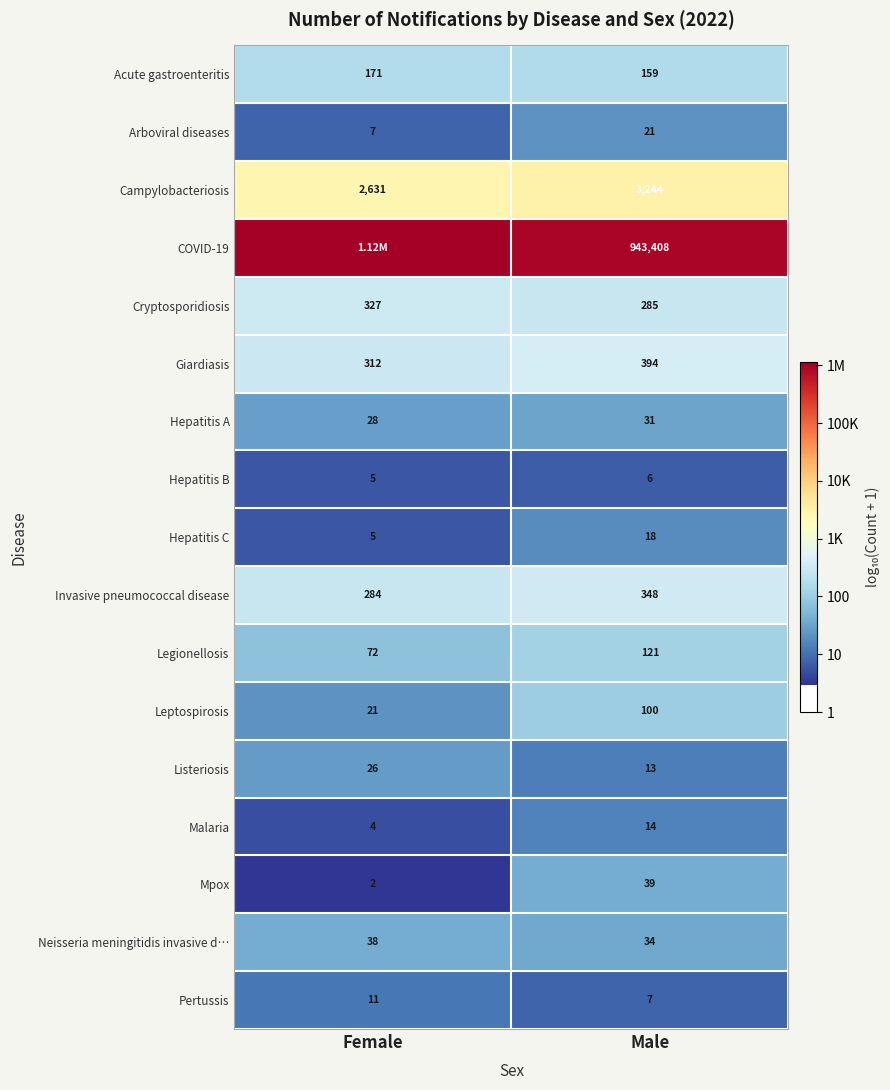

List the labels in order of Giardiasis value, smallest first.

Female, Male